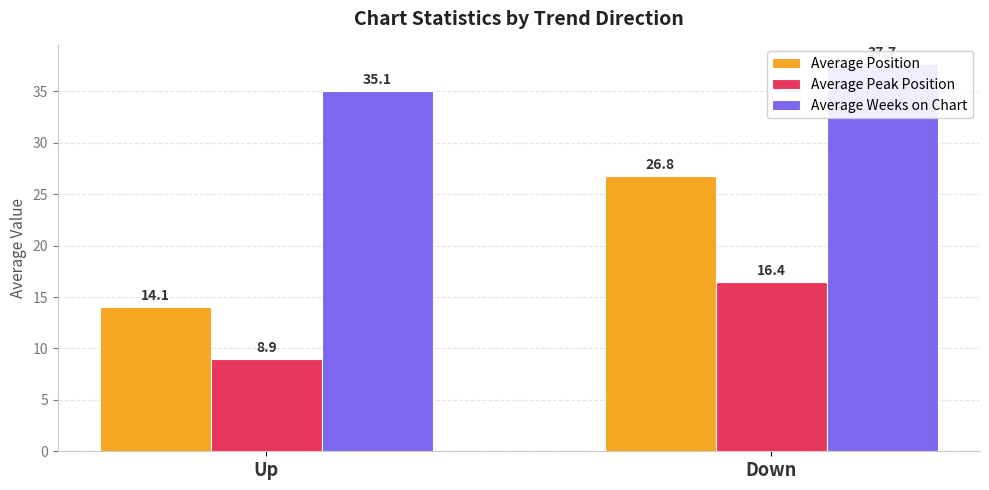

How many data points does each series have?

2